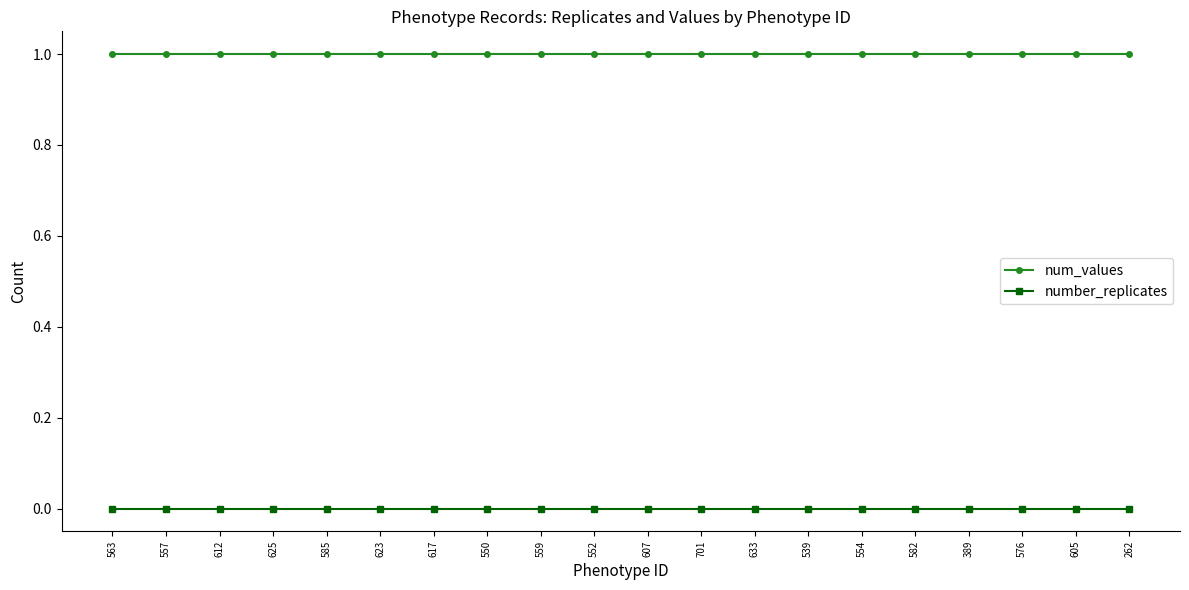

At 576, list the series in order from largest to smallest.

num_values, number_replicates